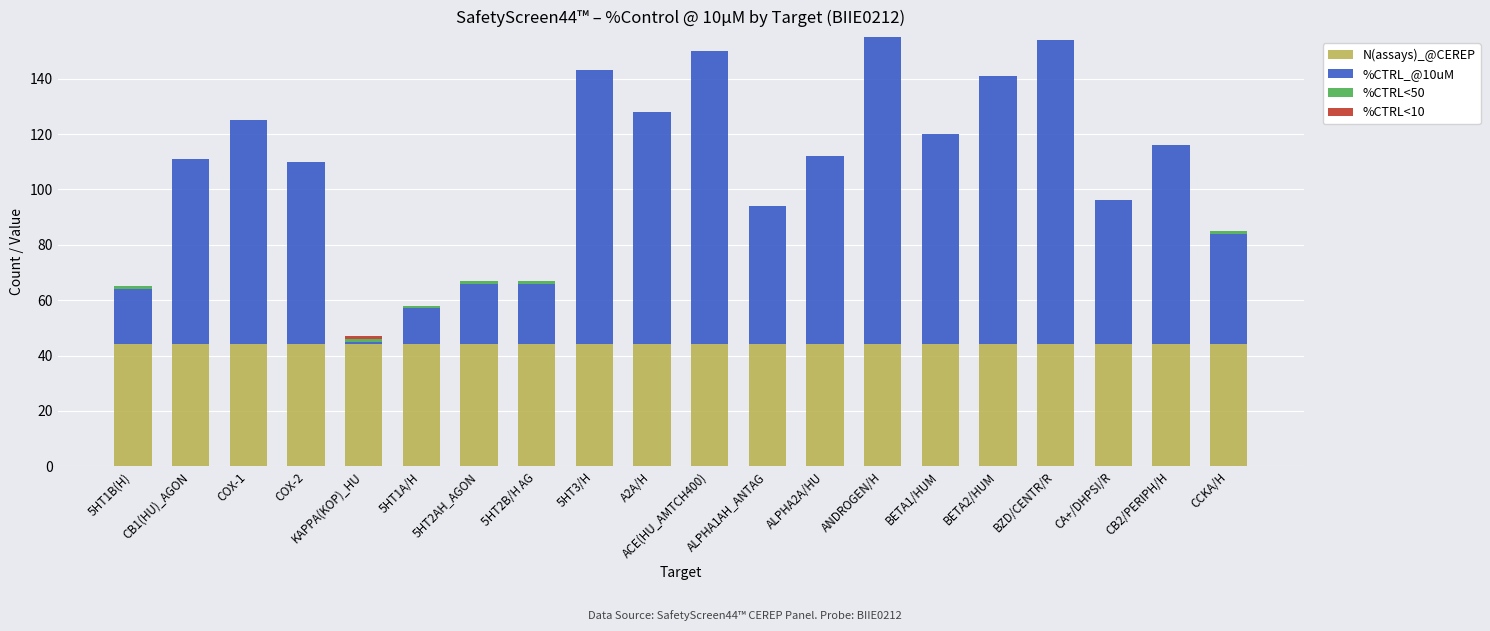

What is the total value across all series at COX-2?

110